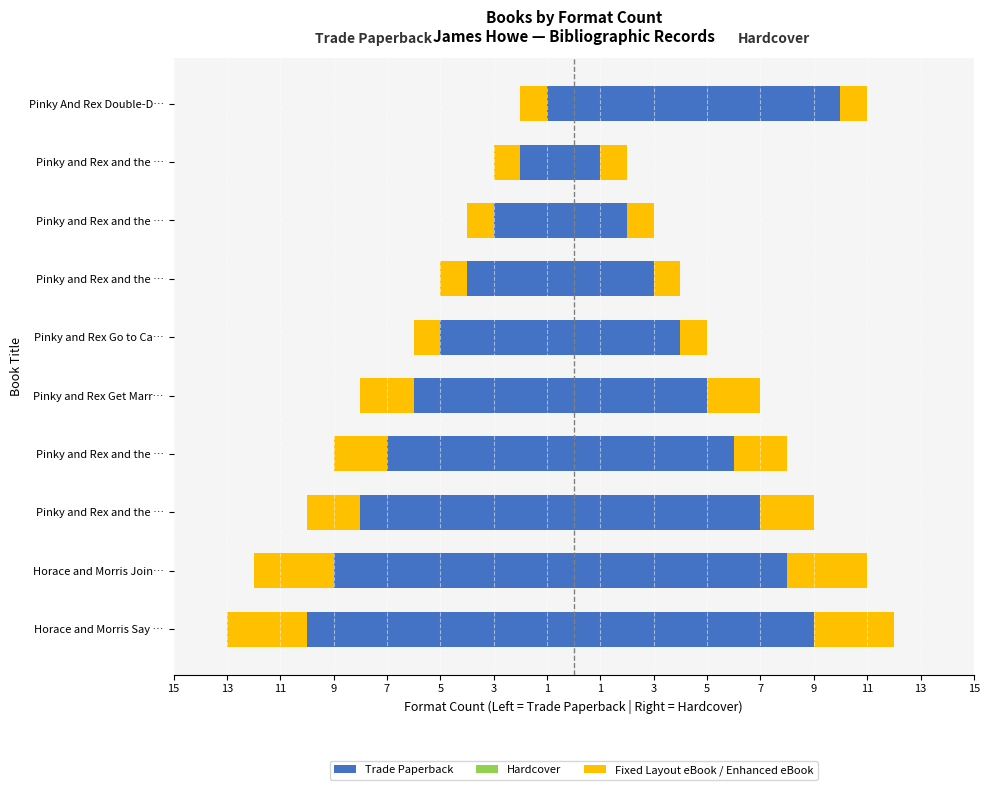

Which series has the widest spread of values?

Trade Paperback